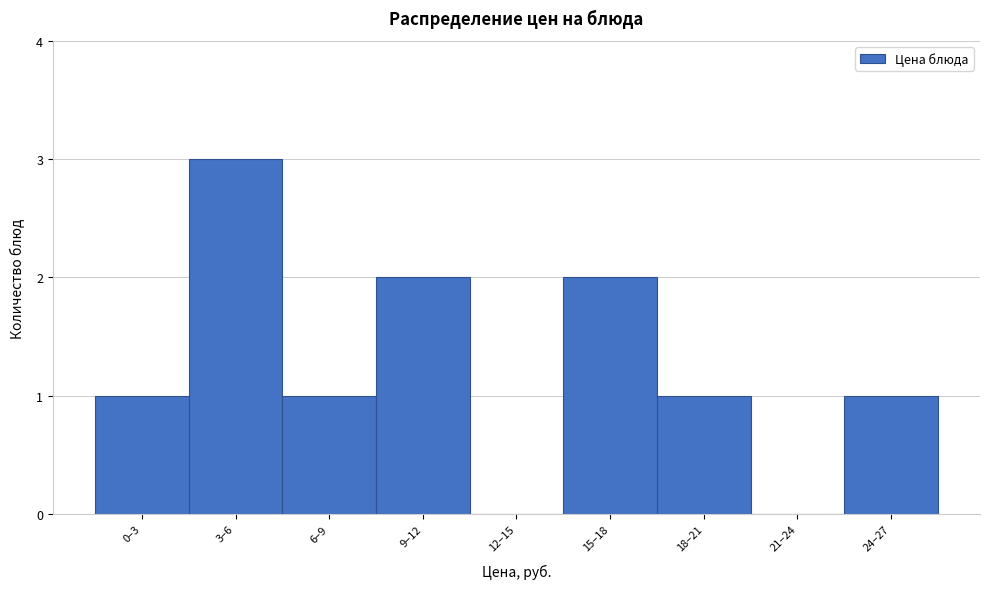

Reading left to right, what are all the values shown in this chart?

0–3=1	3–6=3	6–9=1	9–12=2	12–15=0	15–18=2	18–21=1	21–24=0	24–27=1